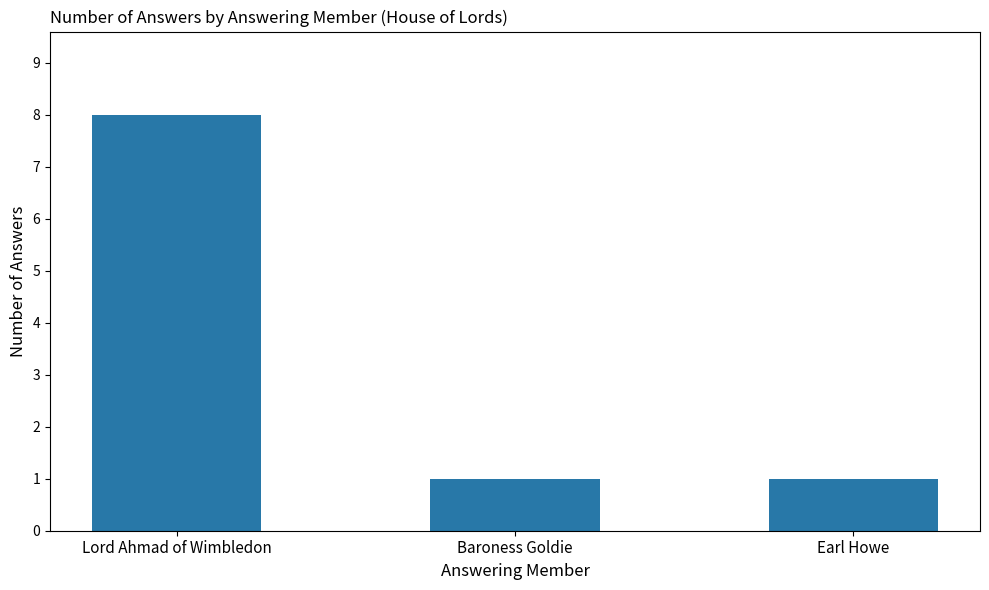

The chart shows a value of 2 at Baroness Goldie. True or false?

False